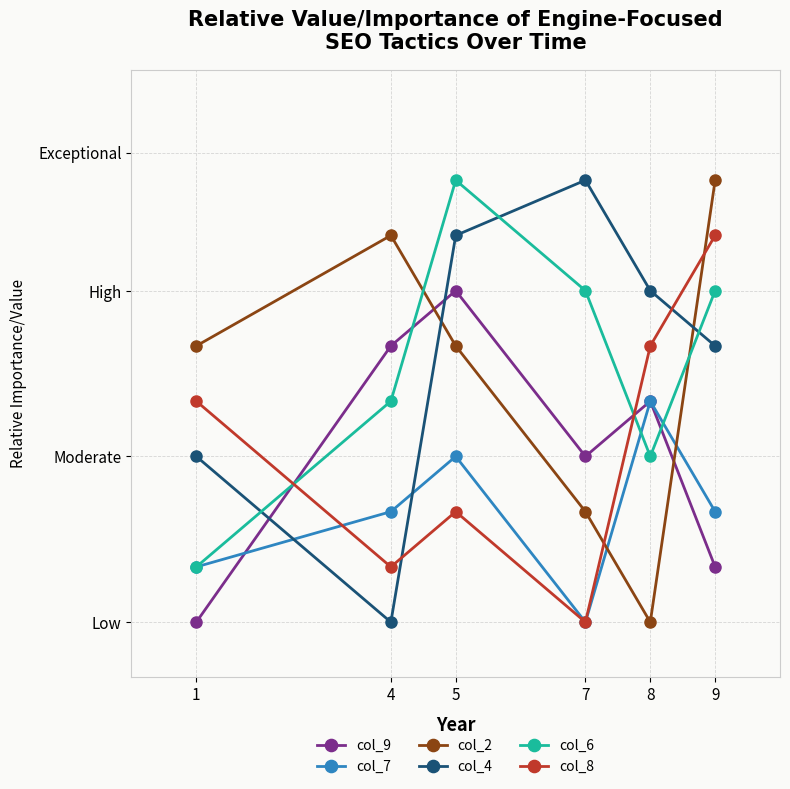

How many col_2 values are between 3 and 8?

4